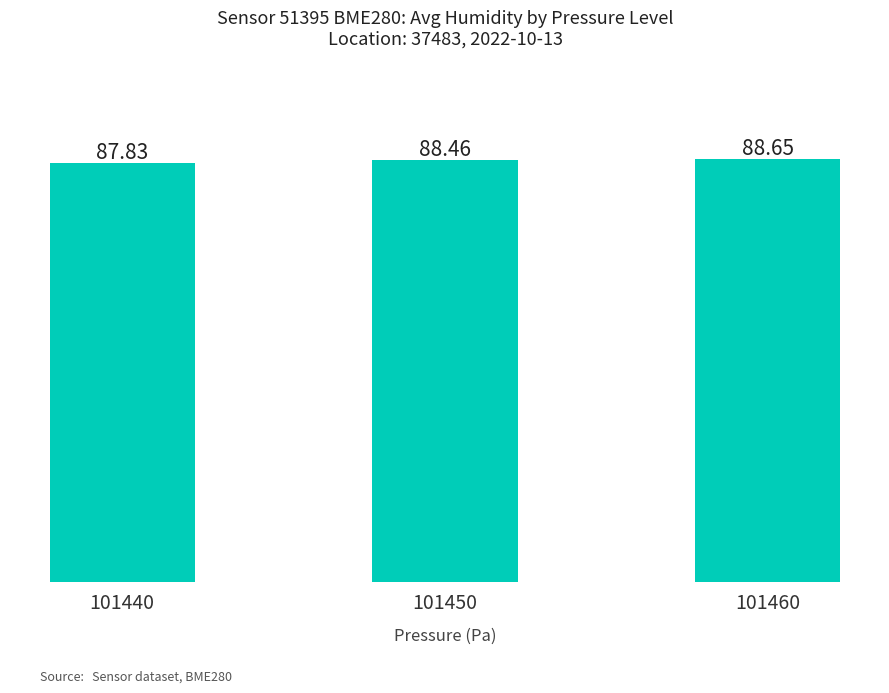

Which has a higher value, 101460 or 101440?

101460